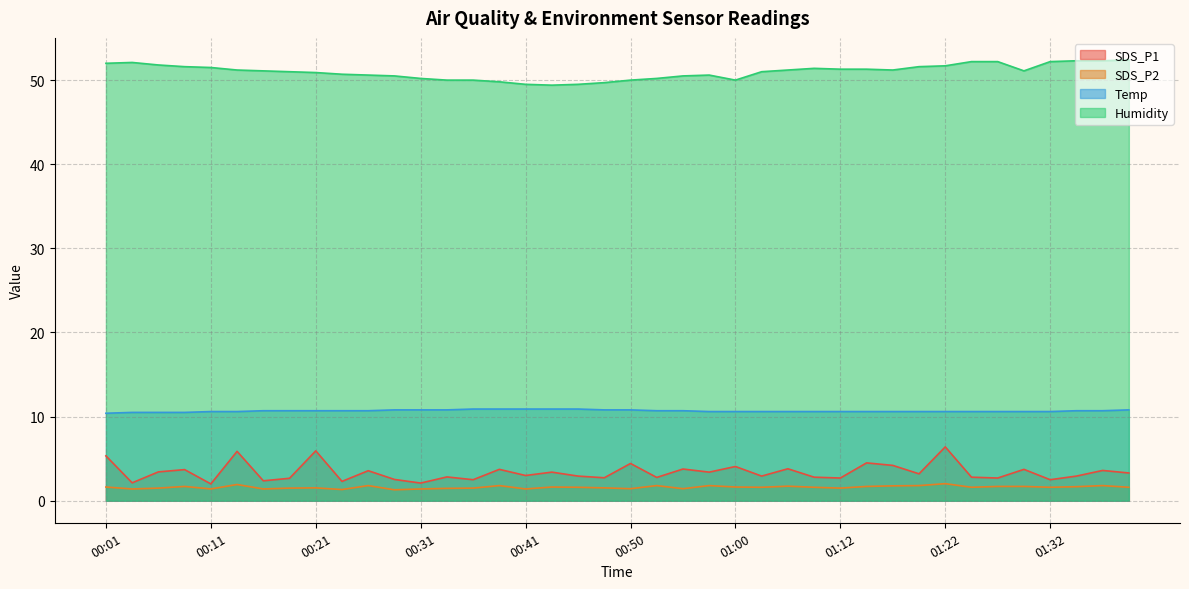

In SDS_P2, how many points are higher than both neighbors (excluding endpoints)?

11